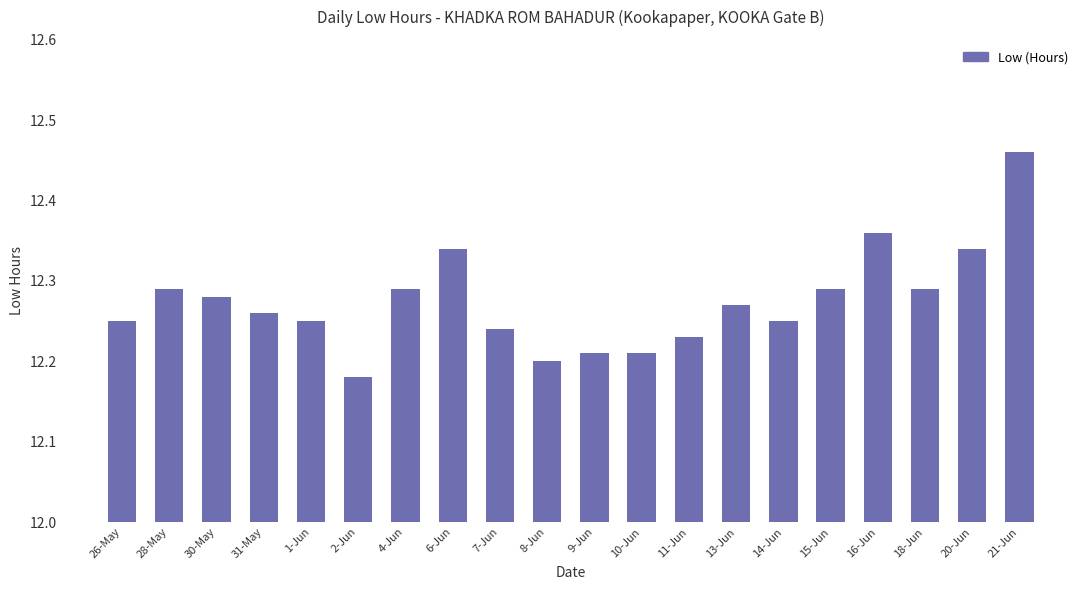

Between 26-May and 13-Jun, which is larger?

13-Jun